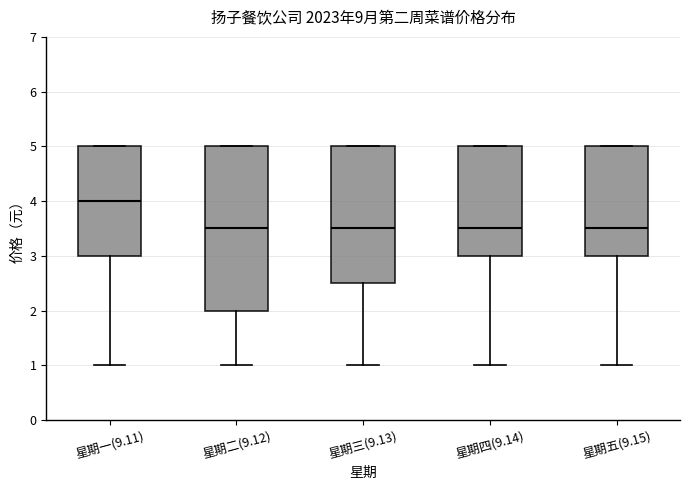

Comparing the boxes themselves (not the whiskers), which one is the tallest?

星期二(9.12)